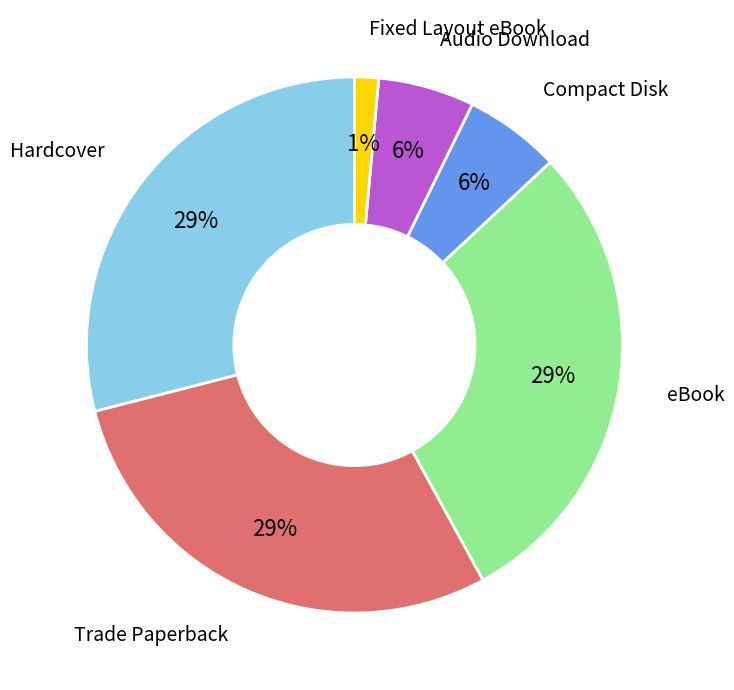

To the nearest percent, what is the average slice percentage?

17%